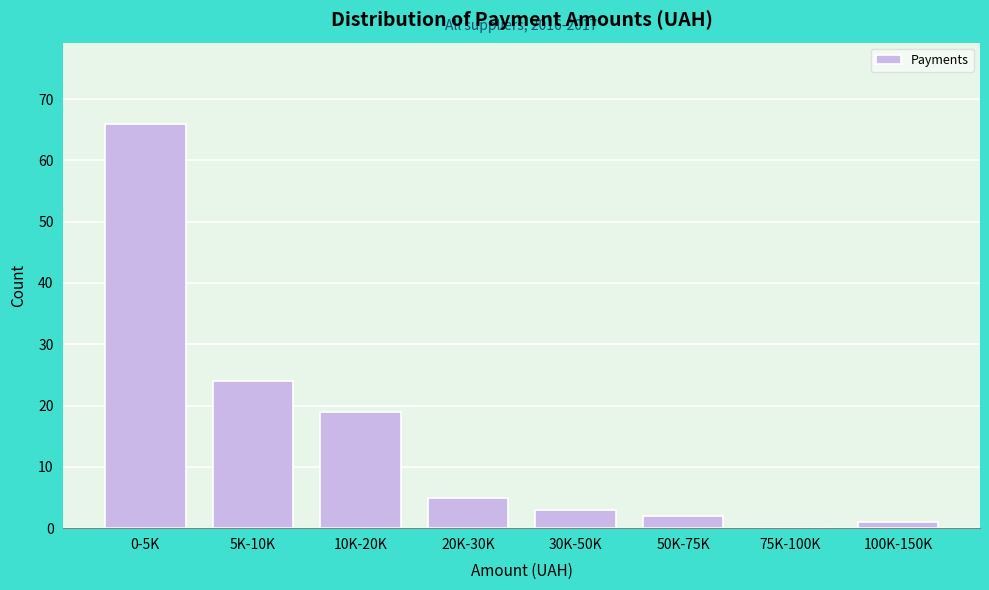

Reading left to right, transcribe all the data shown in this chart.

0-5K=66	5K-10K=24	10K-20K=19	20K-30K=5	30K-50K=3	50K-75K=2	75K-100K=0	100K-150K=1